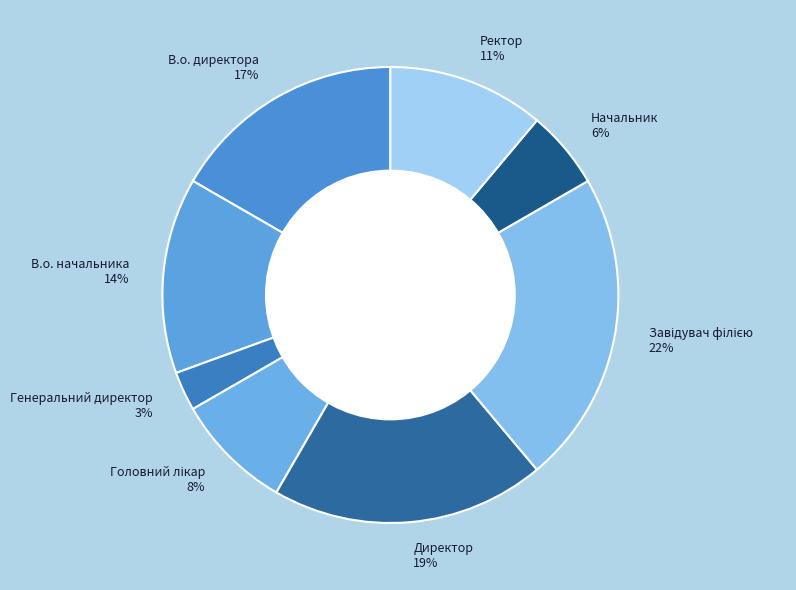

What is the ratio of the value at Начальник to the value at Директор?

0.3